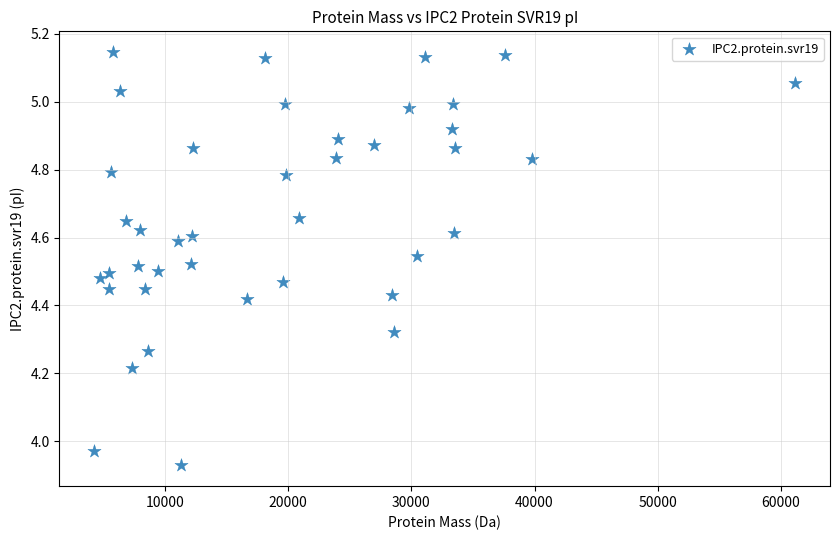

What is the range of X values (max minus min)?

56871.0